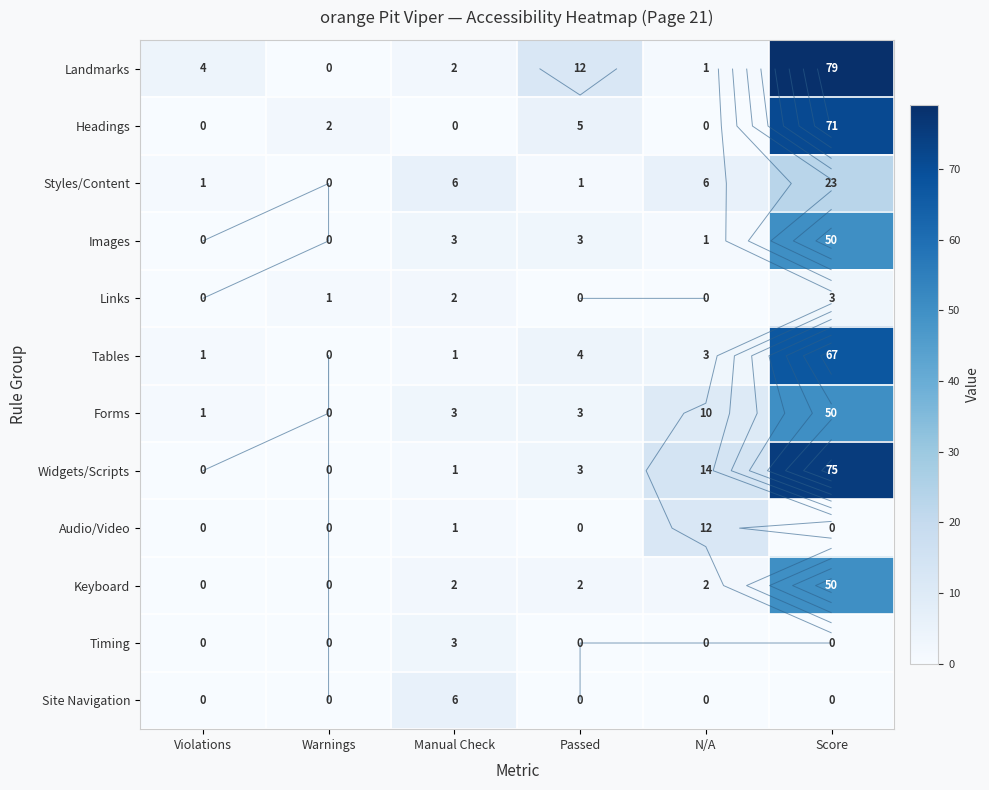

What is the difference between the Landmarks values at Violations and N/A?

3